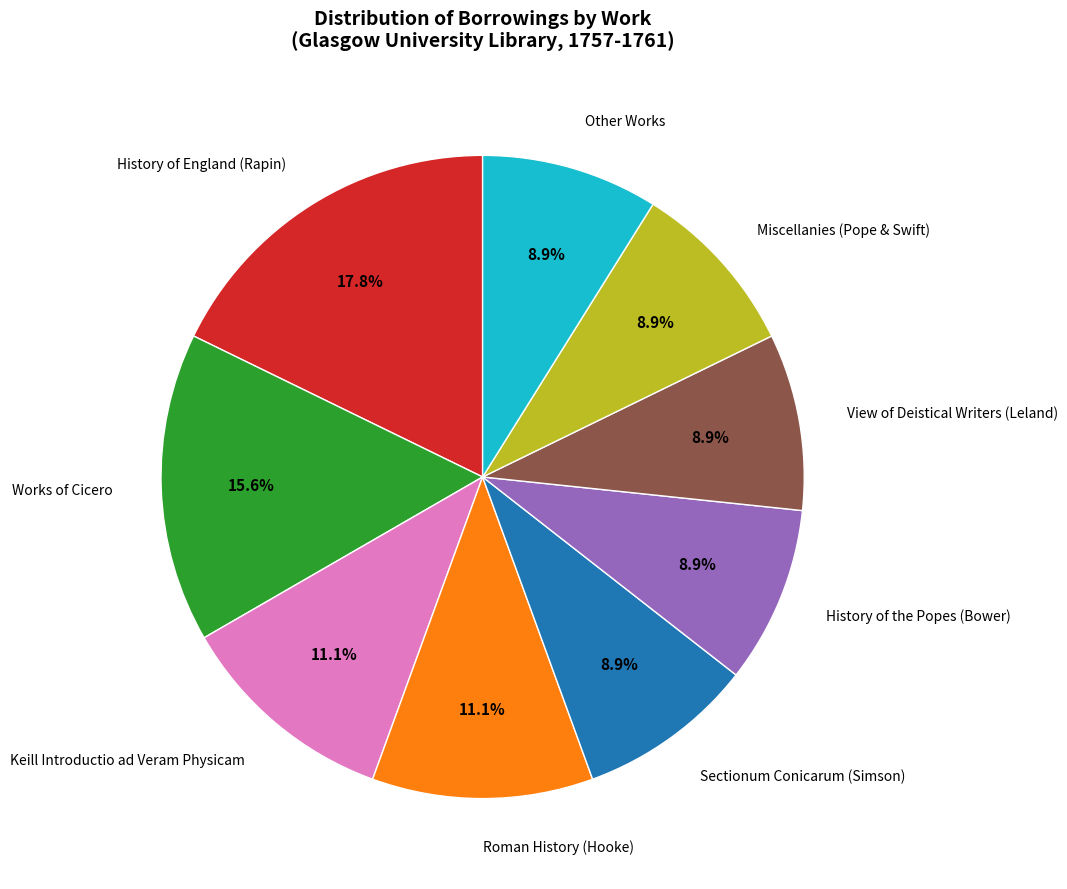

Is there any slice that represents more than half of the pie?

No